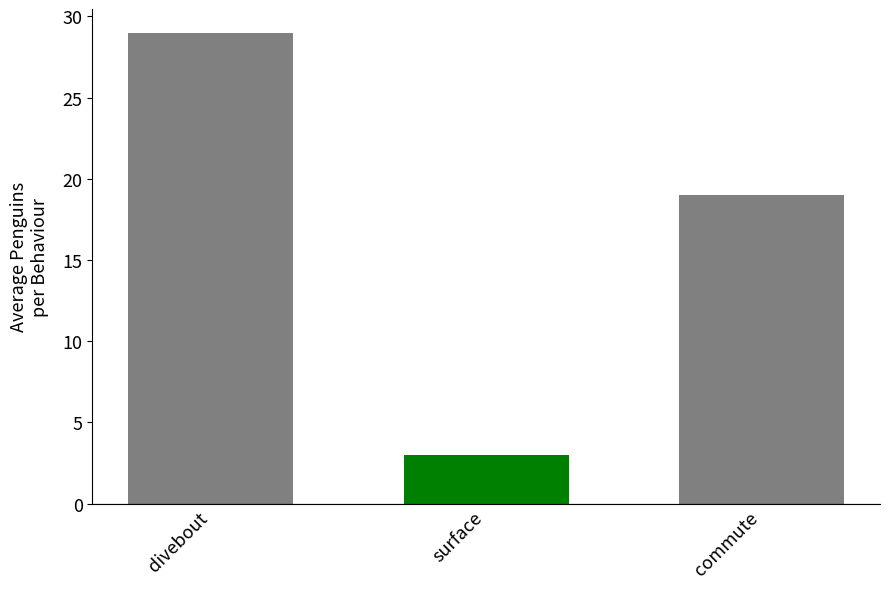

Count the number of categories in the chart.

3